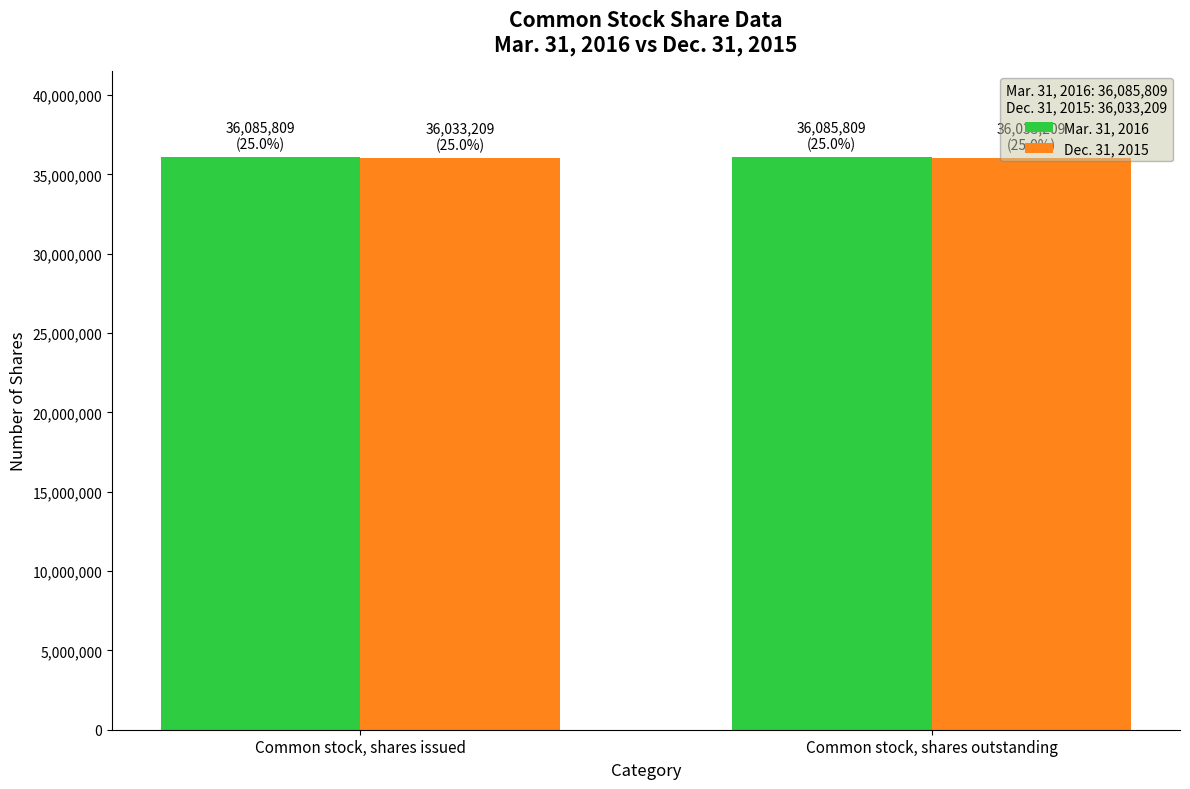

Does the chart contain any negative values?

No